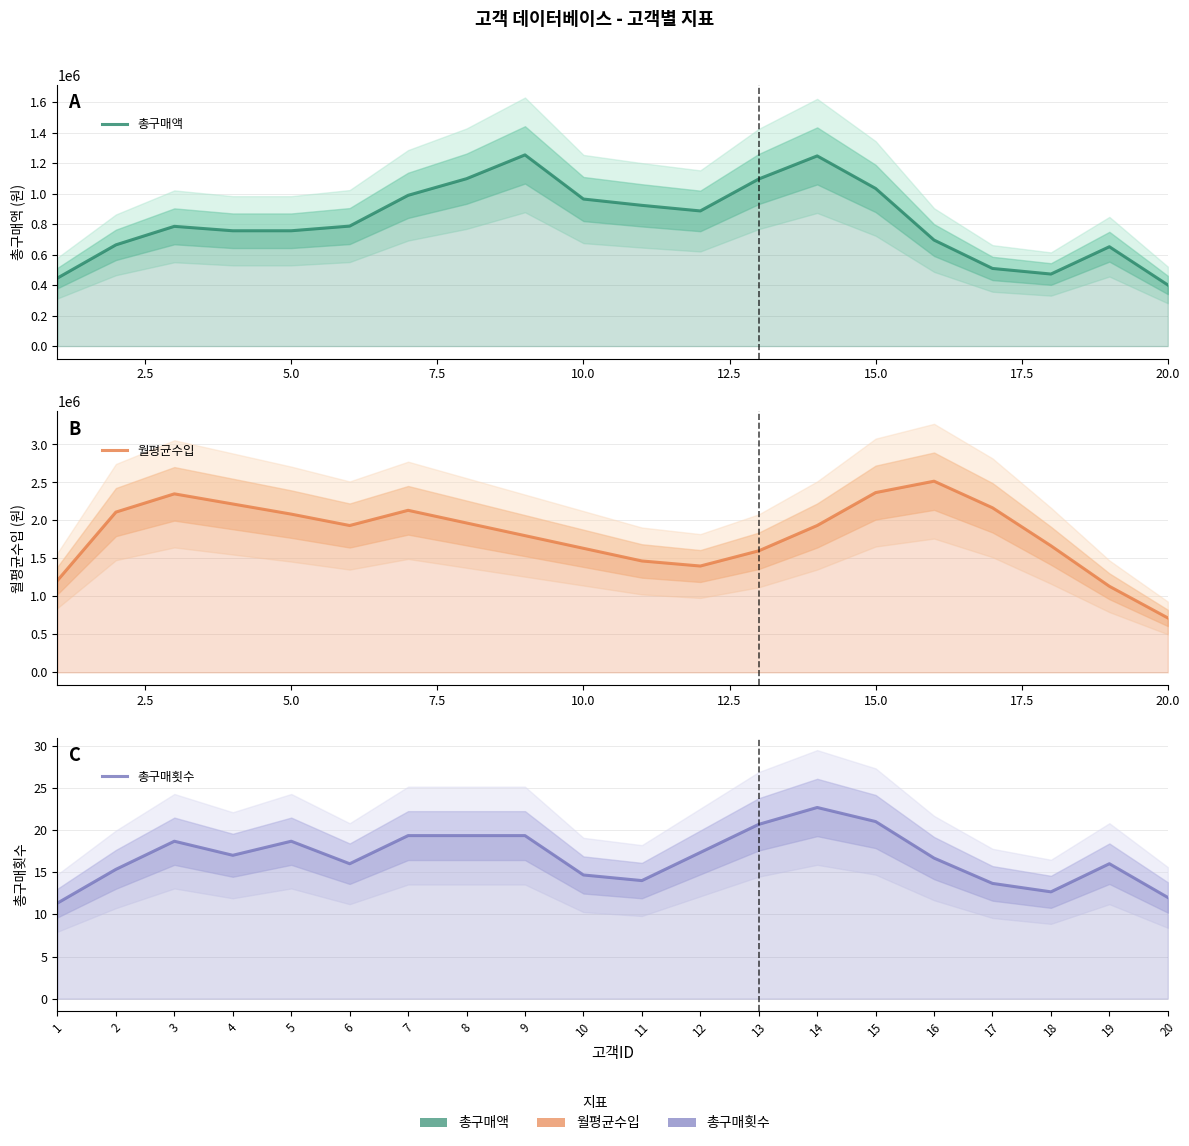

In 월평균수입, how many points are higher than both neighbors (excluding endpoints)?

3